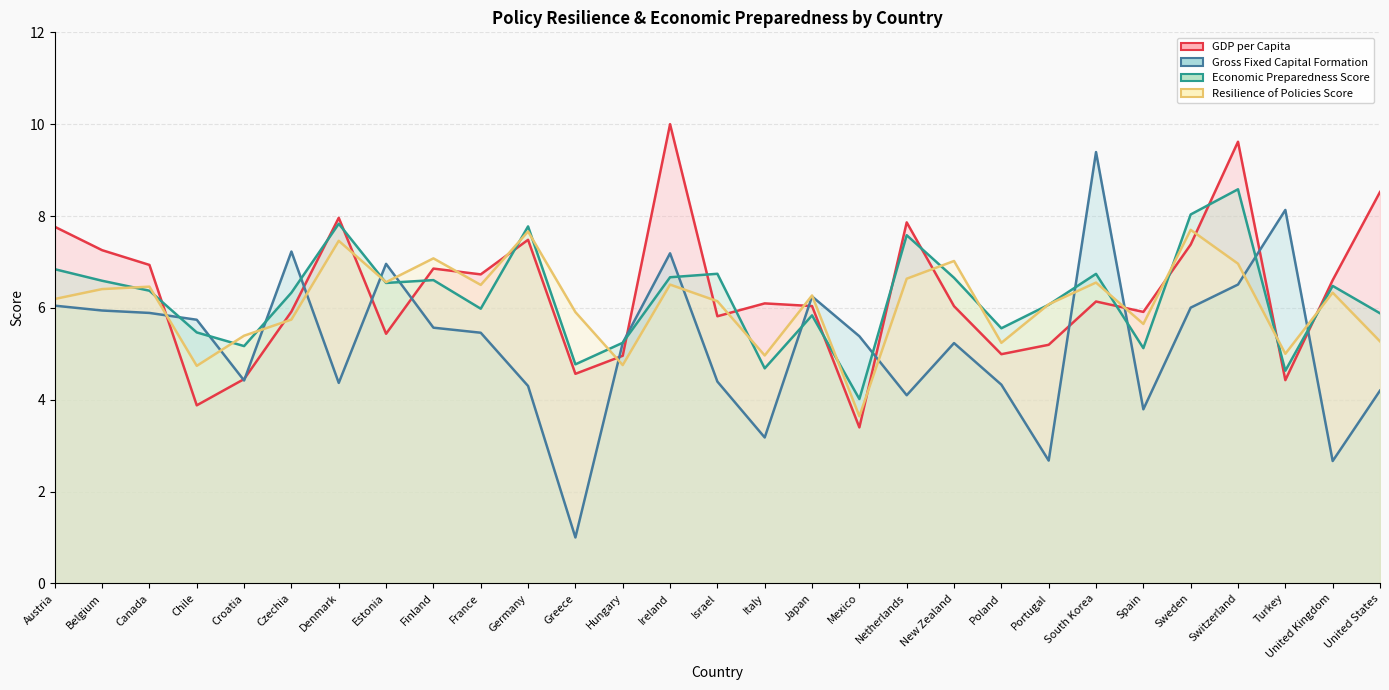

What is the average value of the Economic Preparedness Score series?

6.2